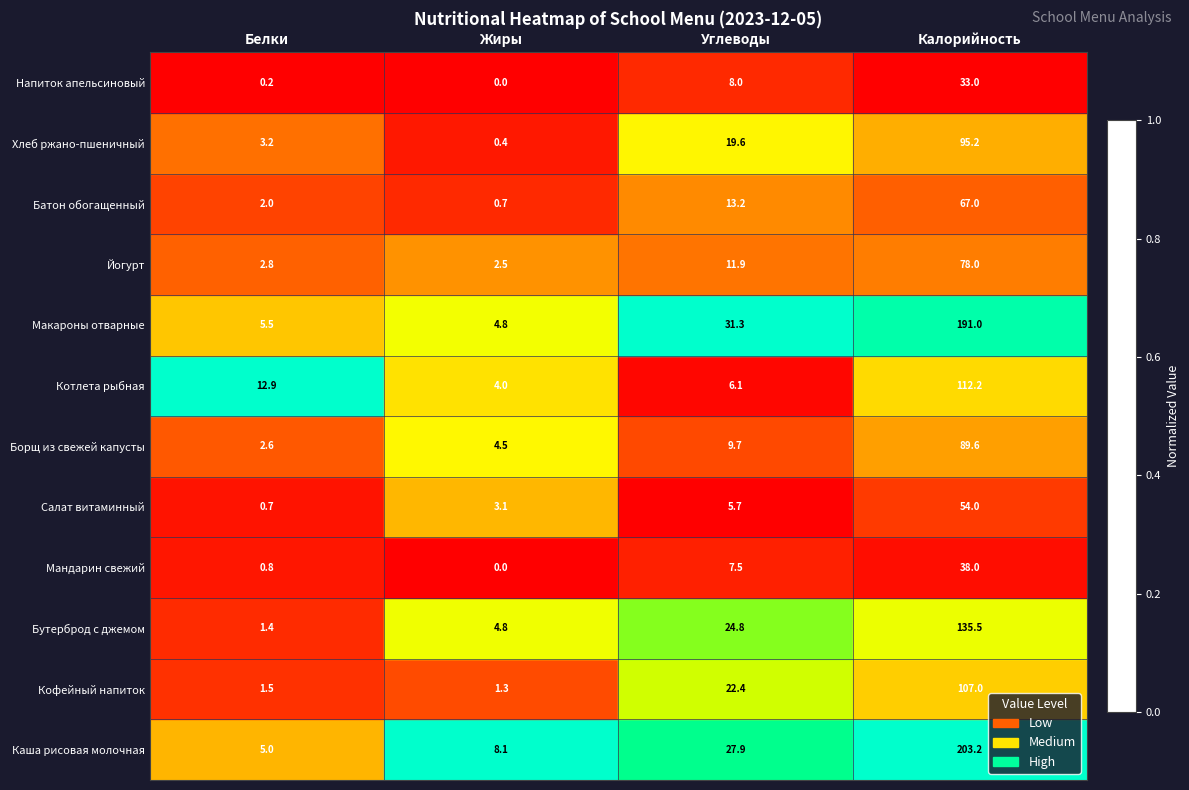

What is the maximum value shown in the chart?

203.2